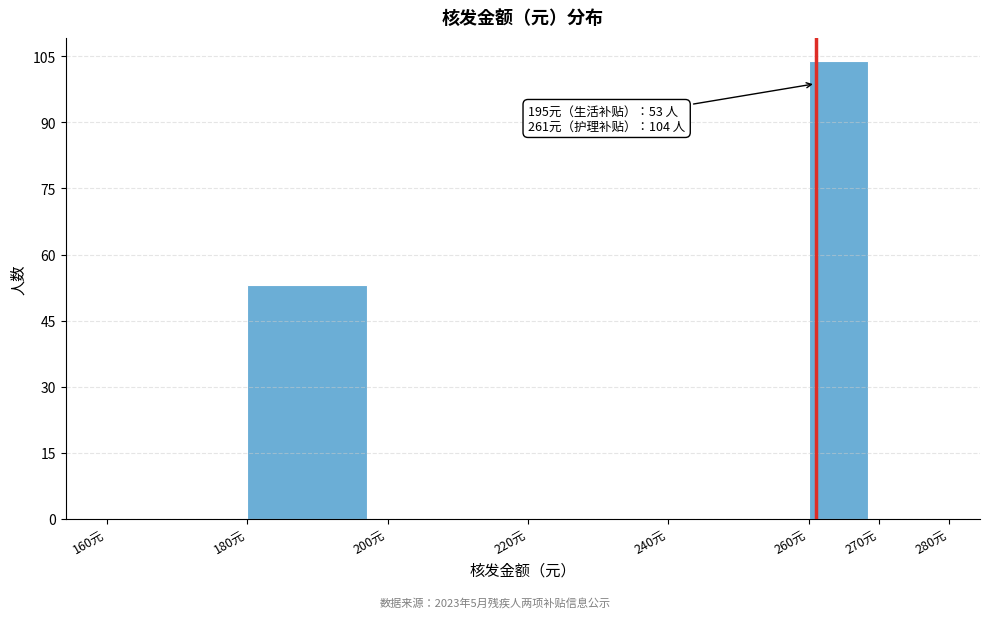

Over which range of the x-axis is the bar tallest?

260 to 270